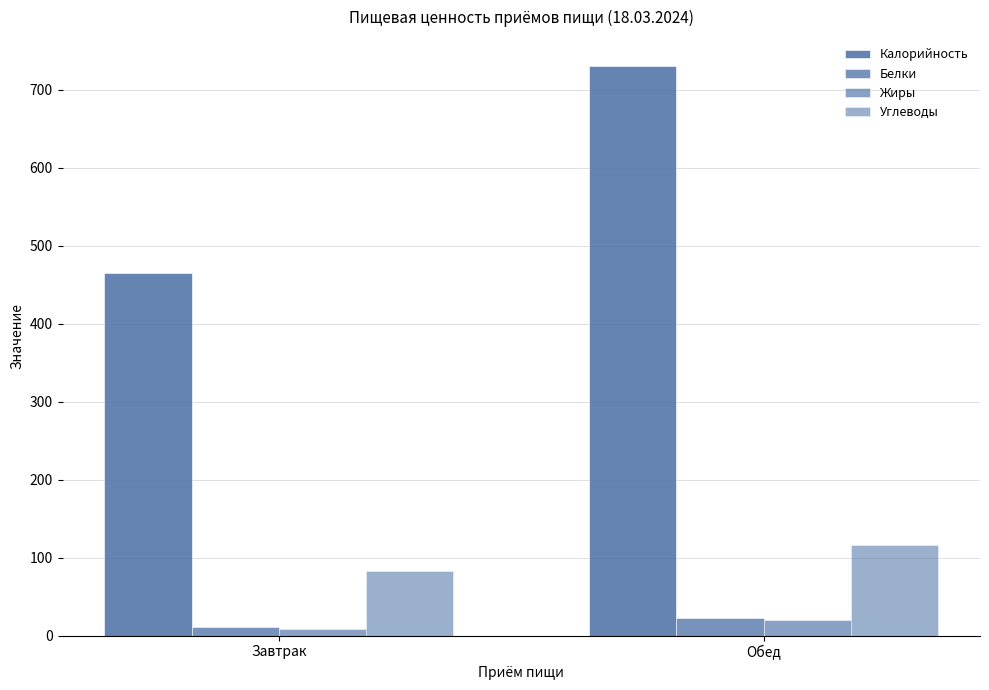

How many groups of bars are there?

2